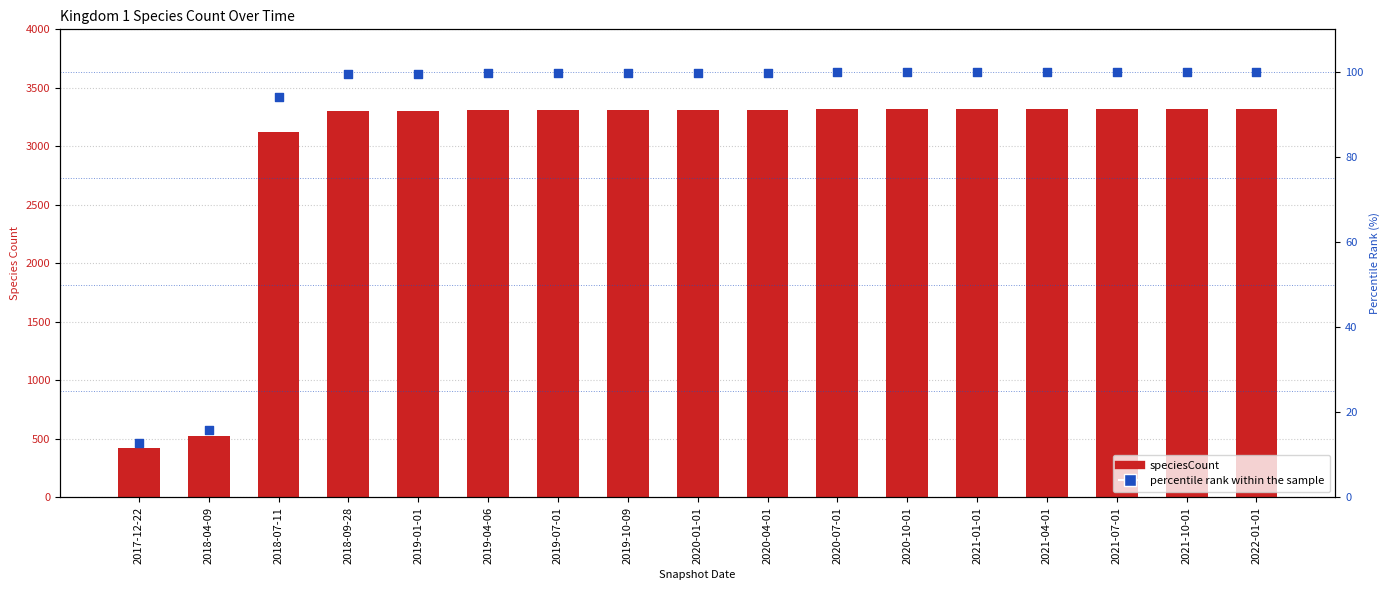

What are all the series names shown in the legend?

speciesCount, percentile rank within the sample